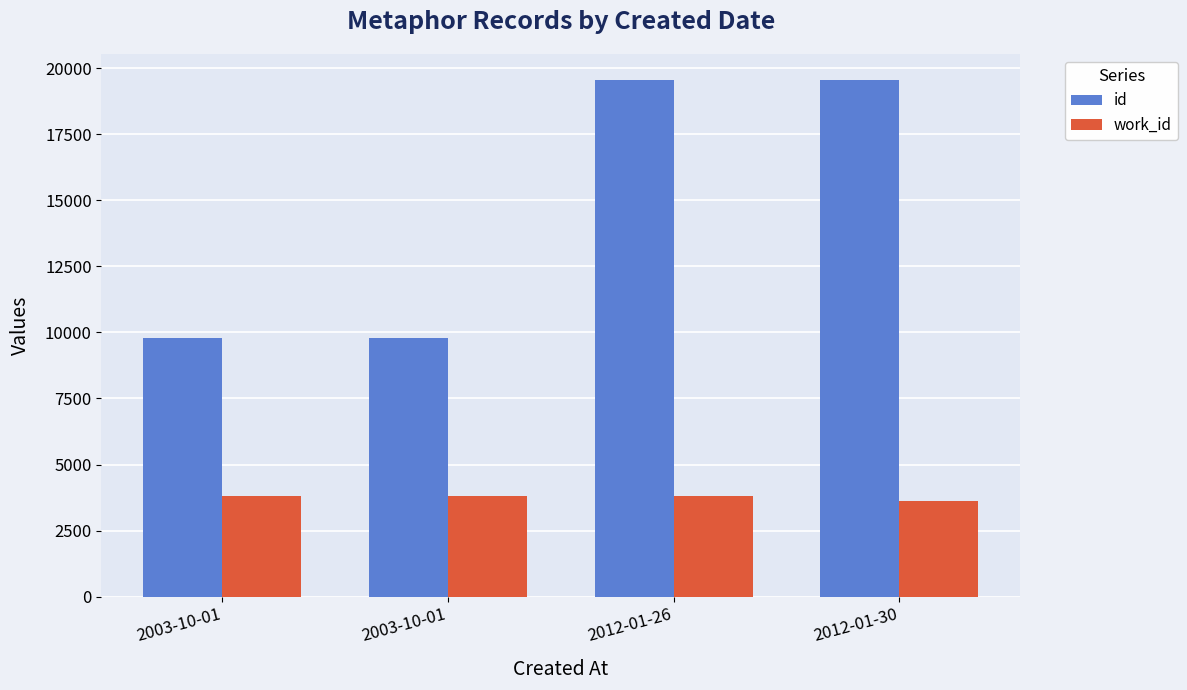

How many data points in work_id are less than 3797?

1